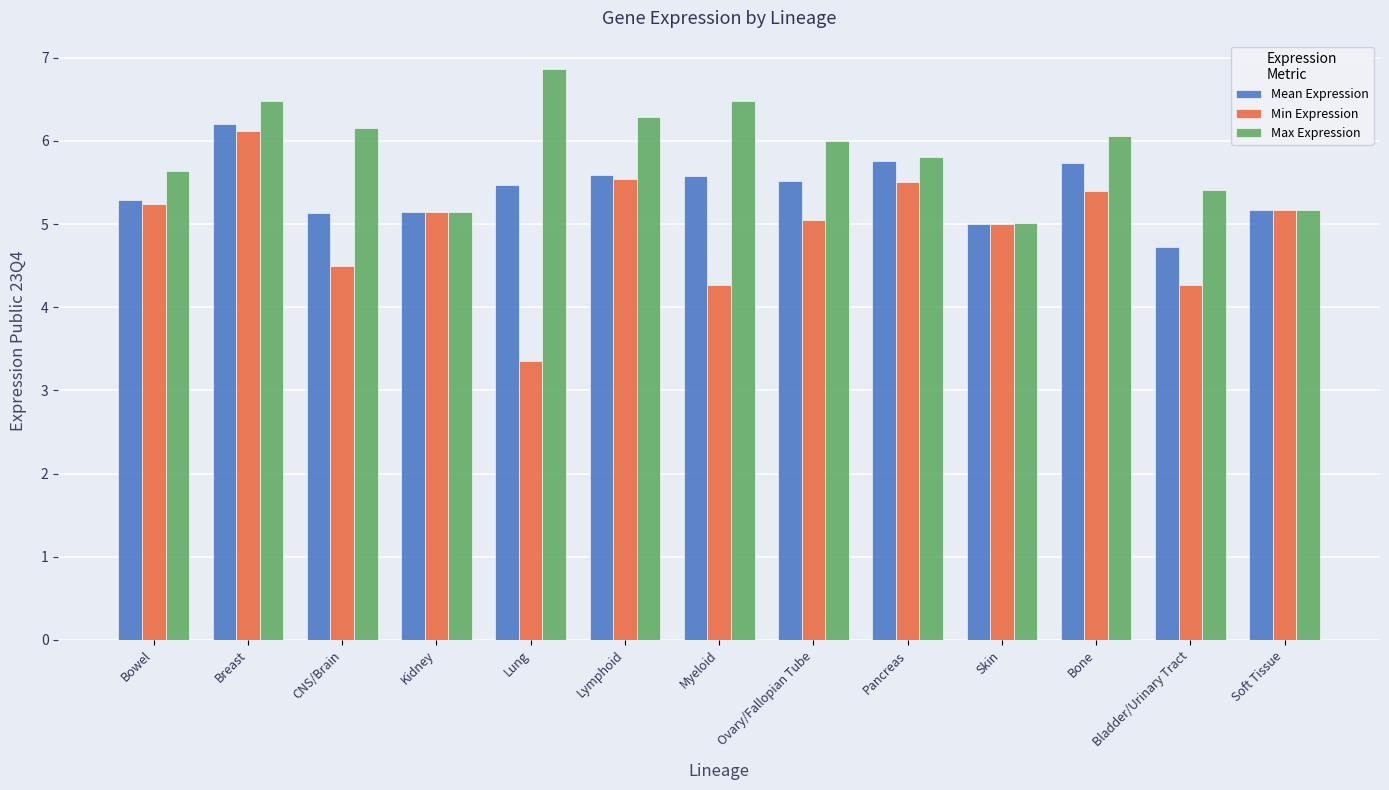

Where is Max Expression nearest to the value 5?

Skin